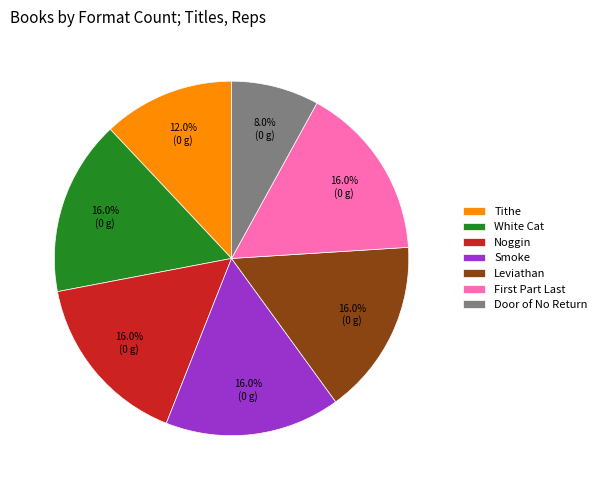

What is the ratio of the value at Noggin to the value at Smoke?

1.0